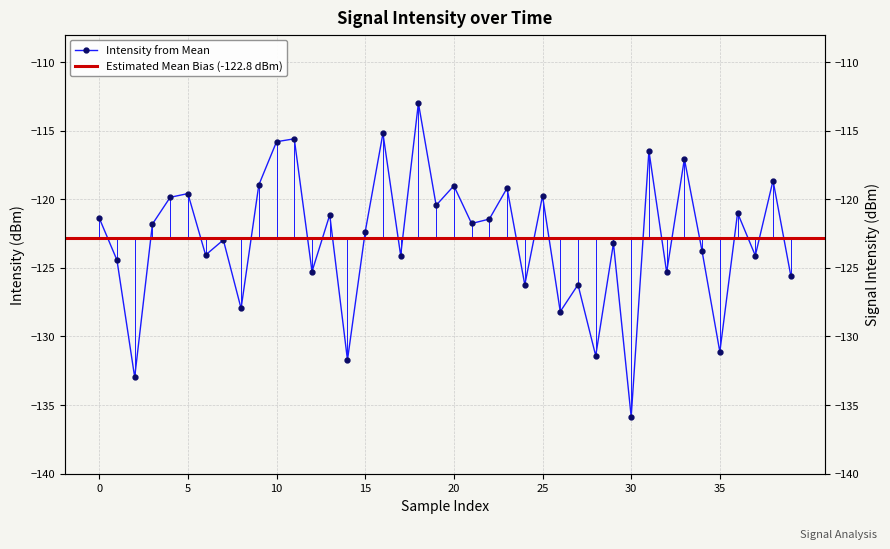

The chart shows a value of -45.8 at 37. True or false?

False